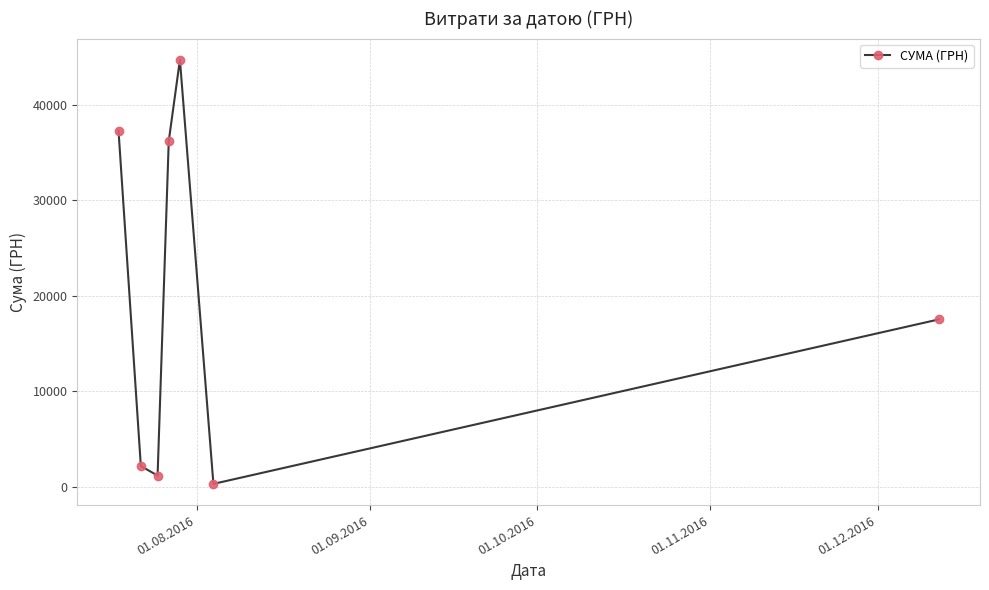

What is the maximum value shown in the chart?

44730.5